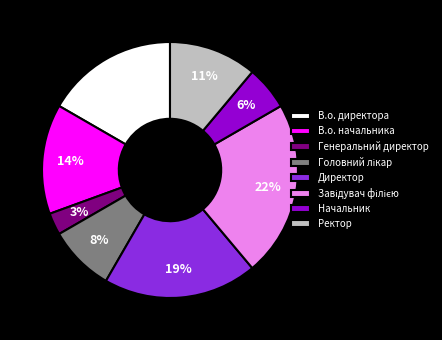

How many slices are in this pie chart?

8